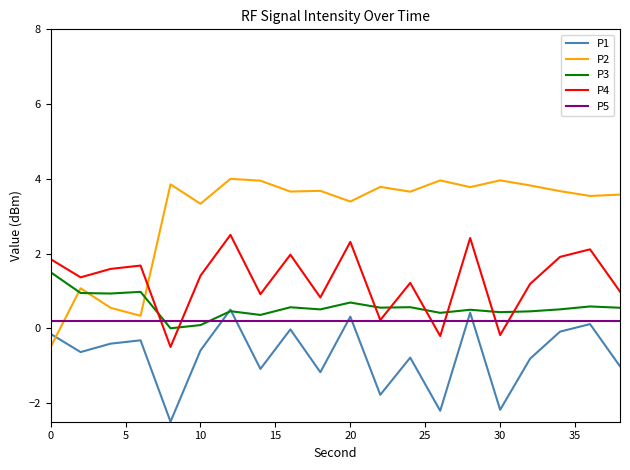

Which series ends up on top after the final intersection of P4 and P3?

P4